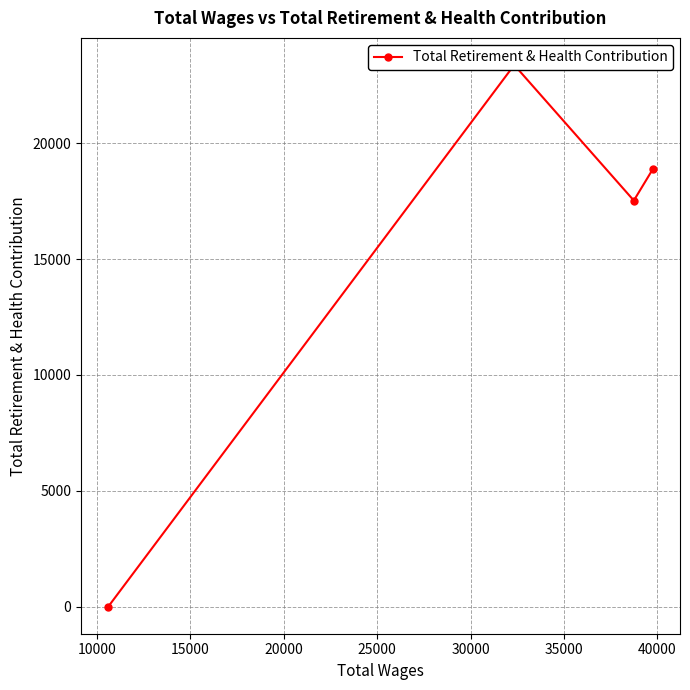

What is the sum of all values?

59774